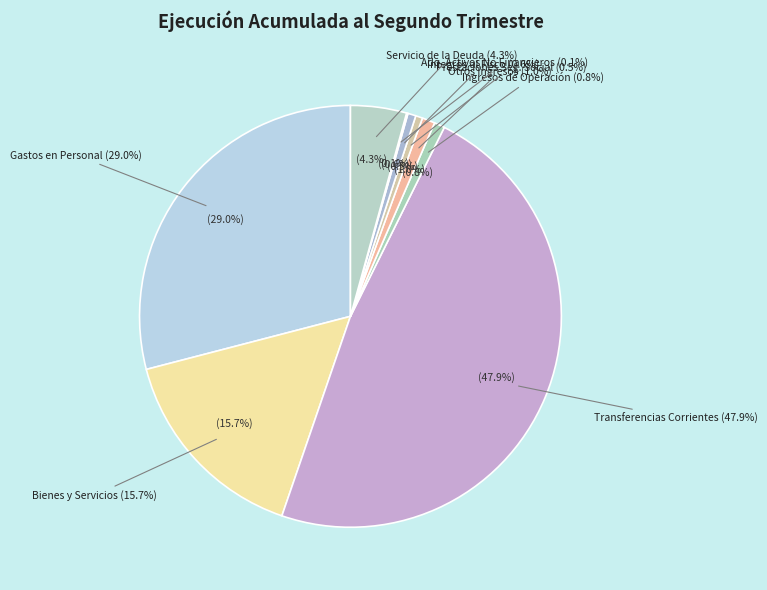

What percentage is the INTEGROS AL FISCO slice, to the nearest percent?

1%